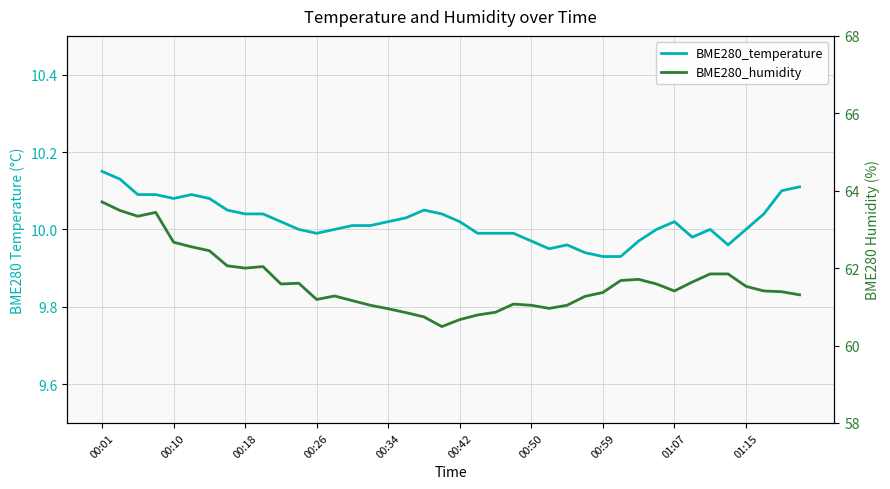

List the series in order of their peak value, highest first.

BME280_humidity, BME280_temperature